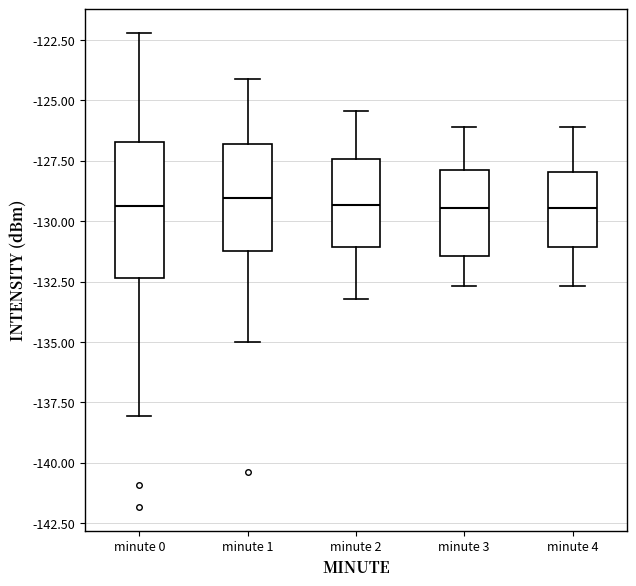

Which box is the tallest, from its lower edge to its upper edge?

minute 0